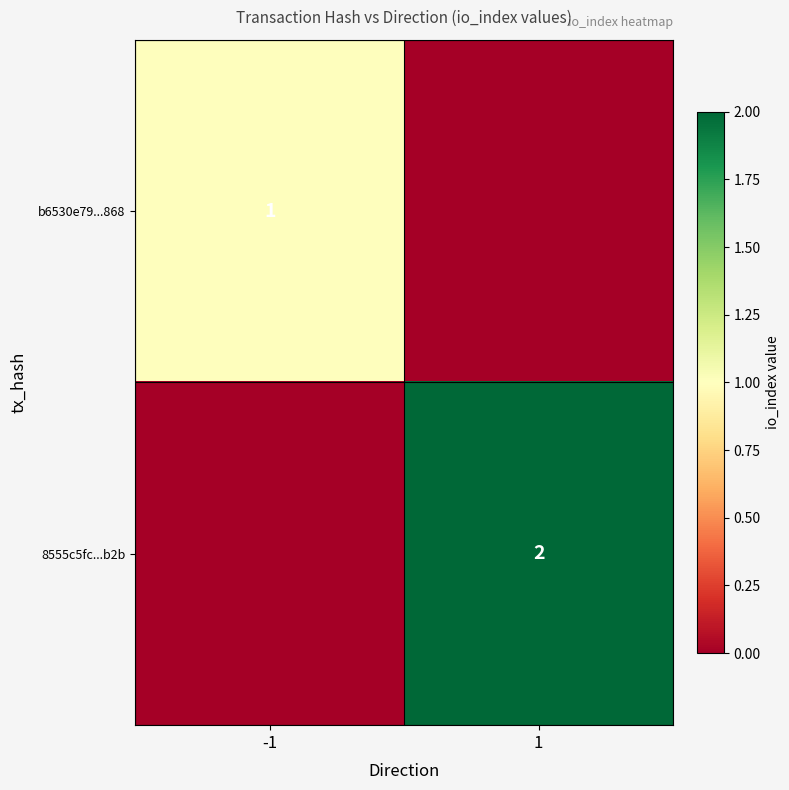

Is the value of 8555c5fc...b2b at 1 greater than the value of b6530e79...868 at -1?

Yes